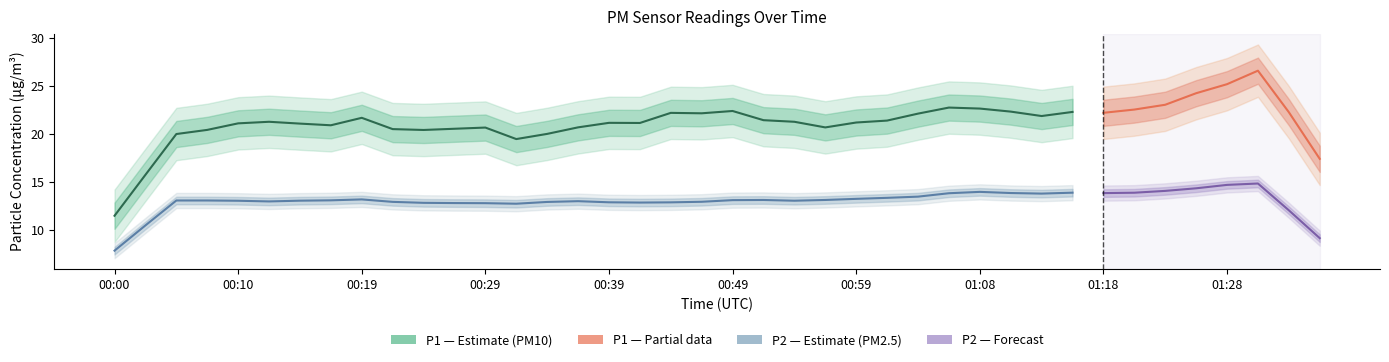

Read the P1 (PM10) value at 11.

20.5